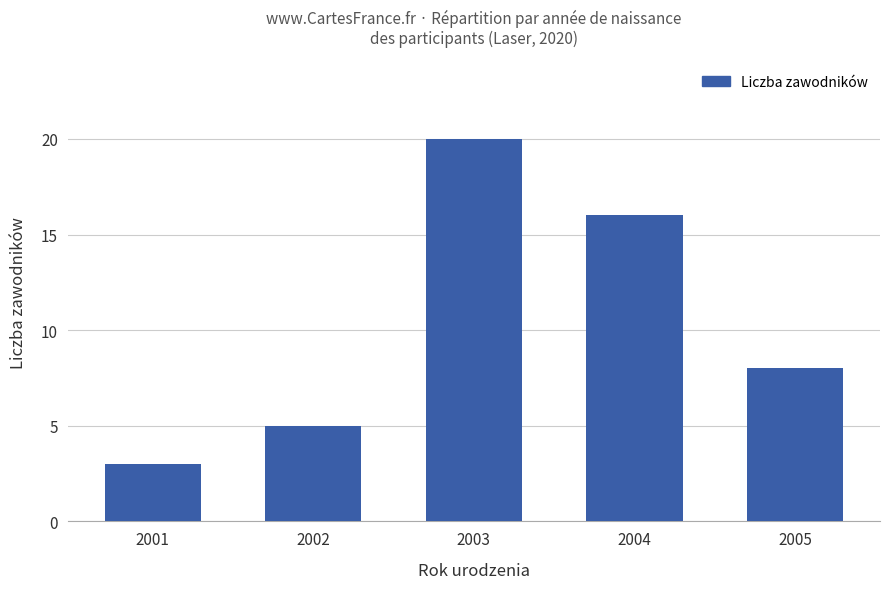

What is the ratio of the value at 2004 to the value at 2005?

2.0